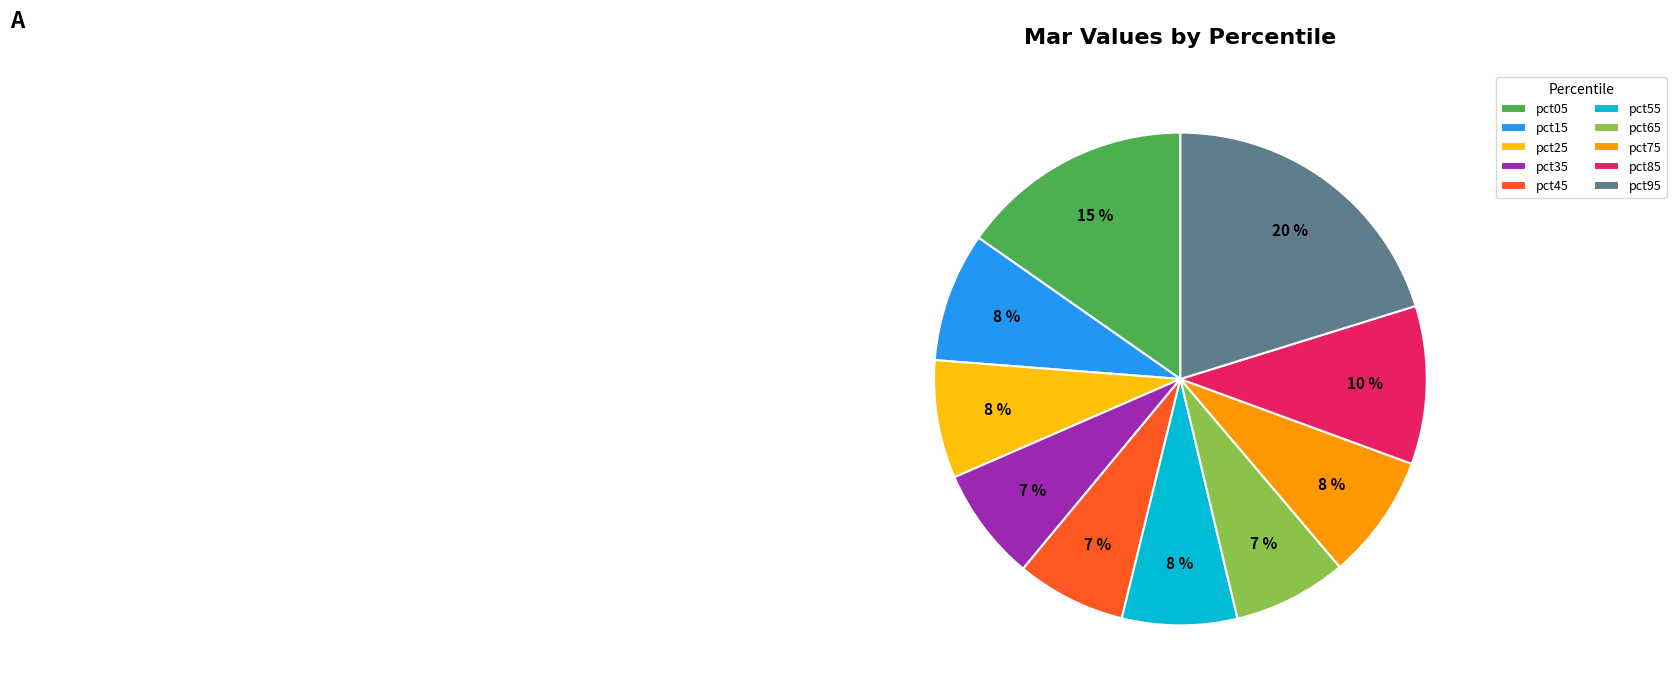

Is there any slice that represents more than half of the pie?

No